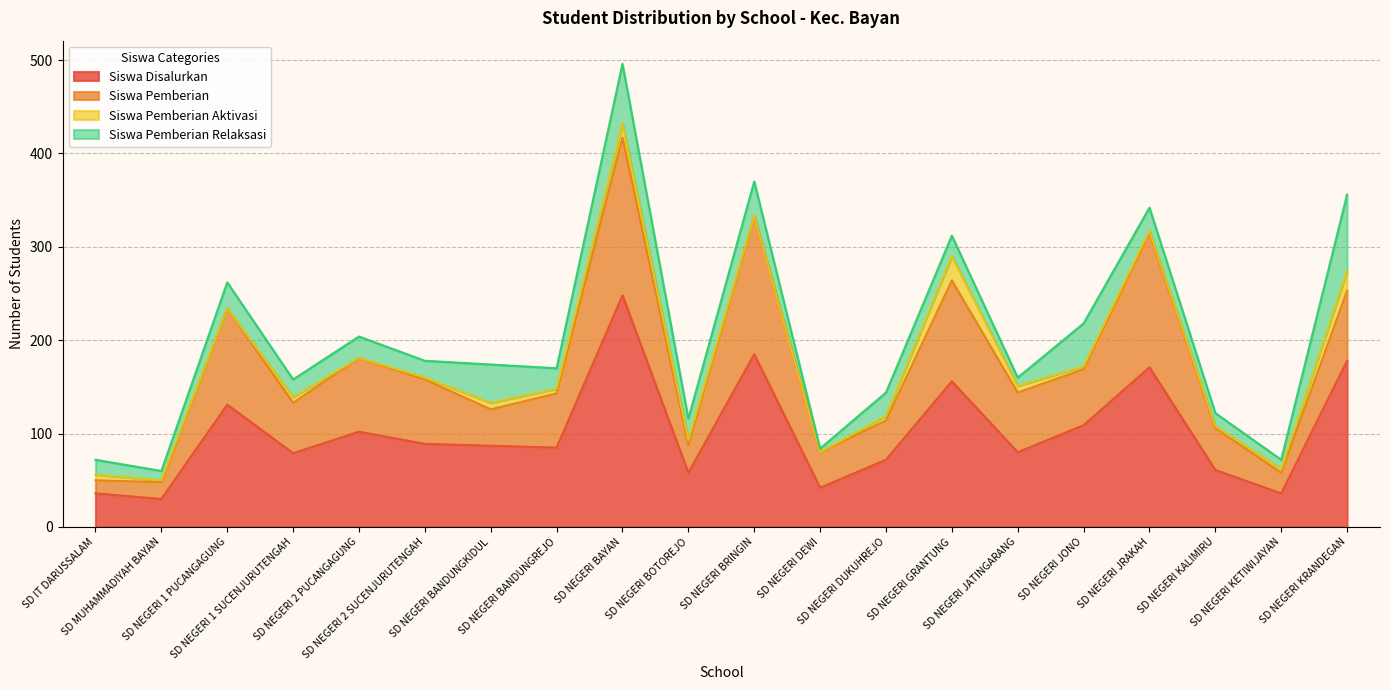

Is it true that Siswa Pemberian Relaksasi equals 62 at SD NEGERI BANDUNGKIDUL?

False